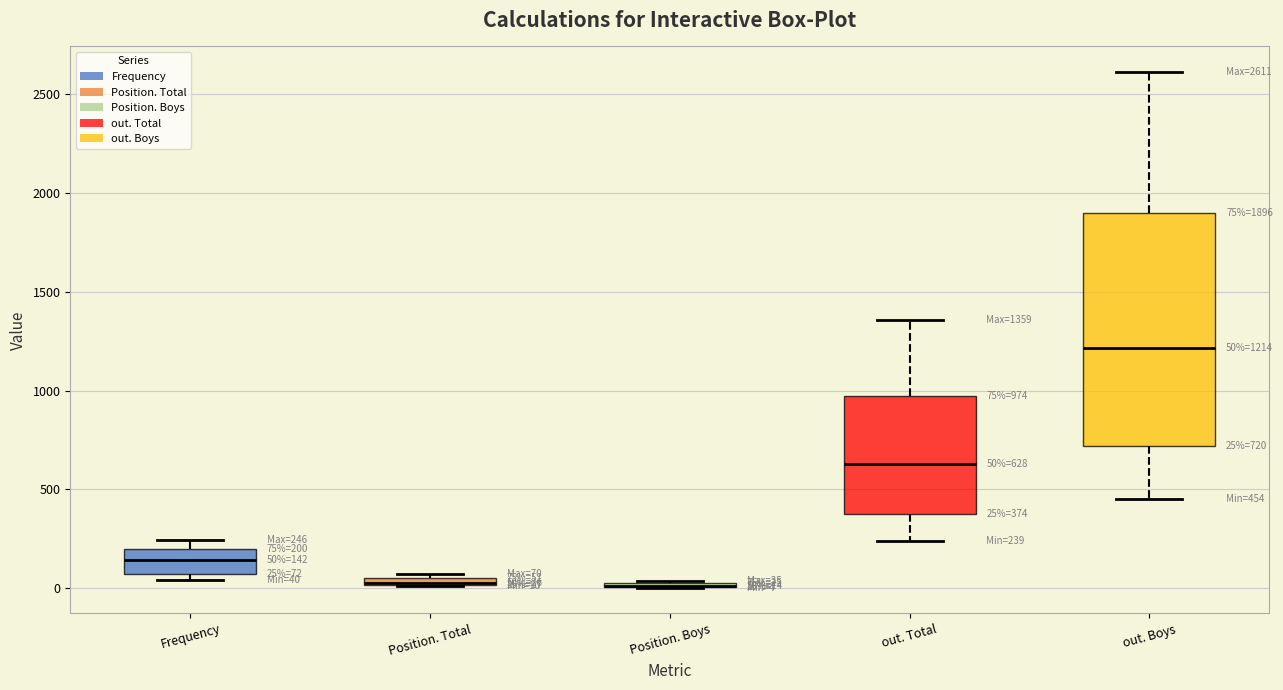

Which box is the tallest, from its lower edge to its upper edge?

out. Boys